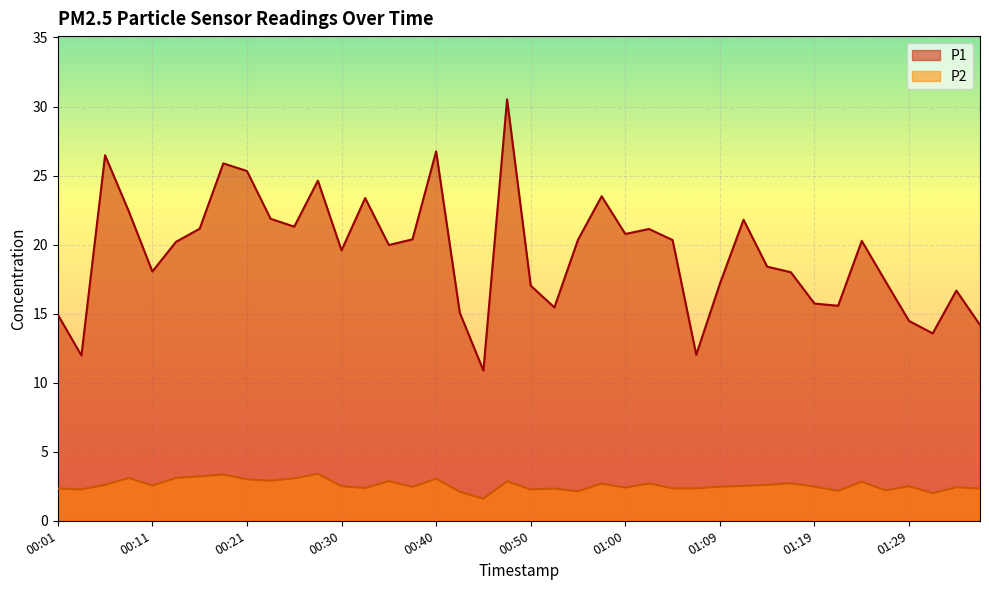

What are all the series names shown in the legend?

P1, P2